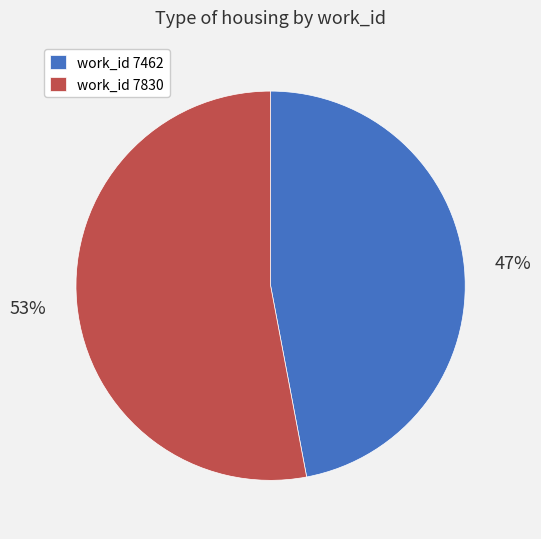

Is it true that work_id 7830 is 53% of the pie?

True